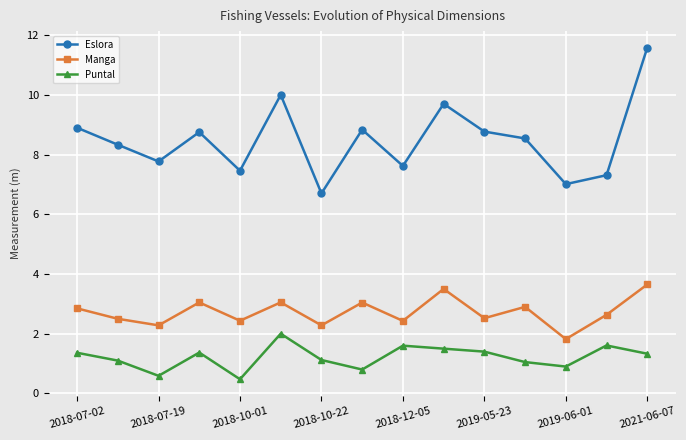

Rank the series by their average value, from lowest to highest.

Puntal, Manga, Eslora